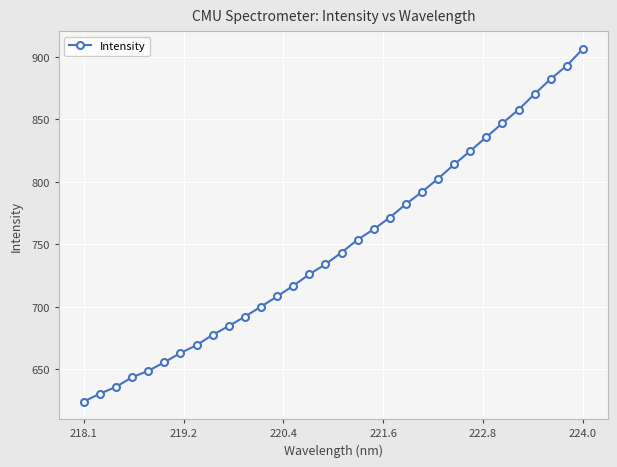

What is the difference between the maximum and minimum values?

282.3